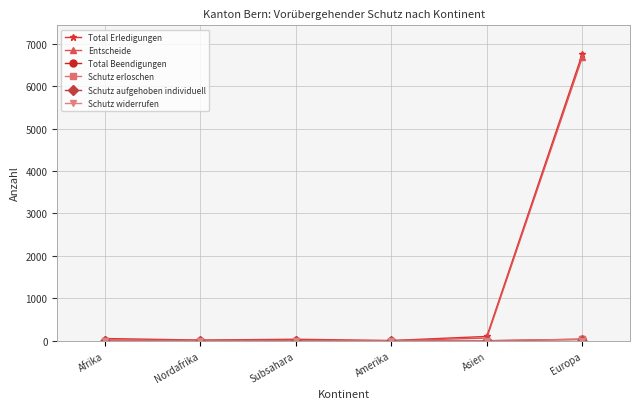

Is this an area chart (filled region under the line)?

No